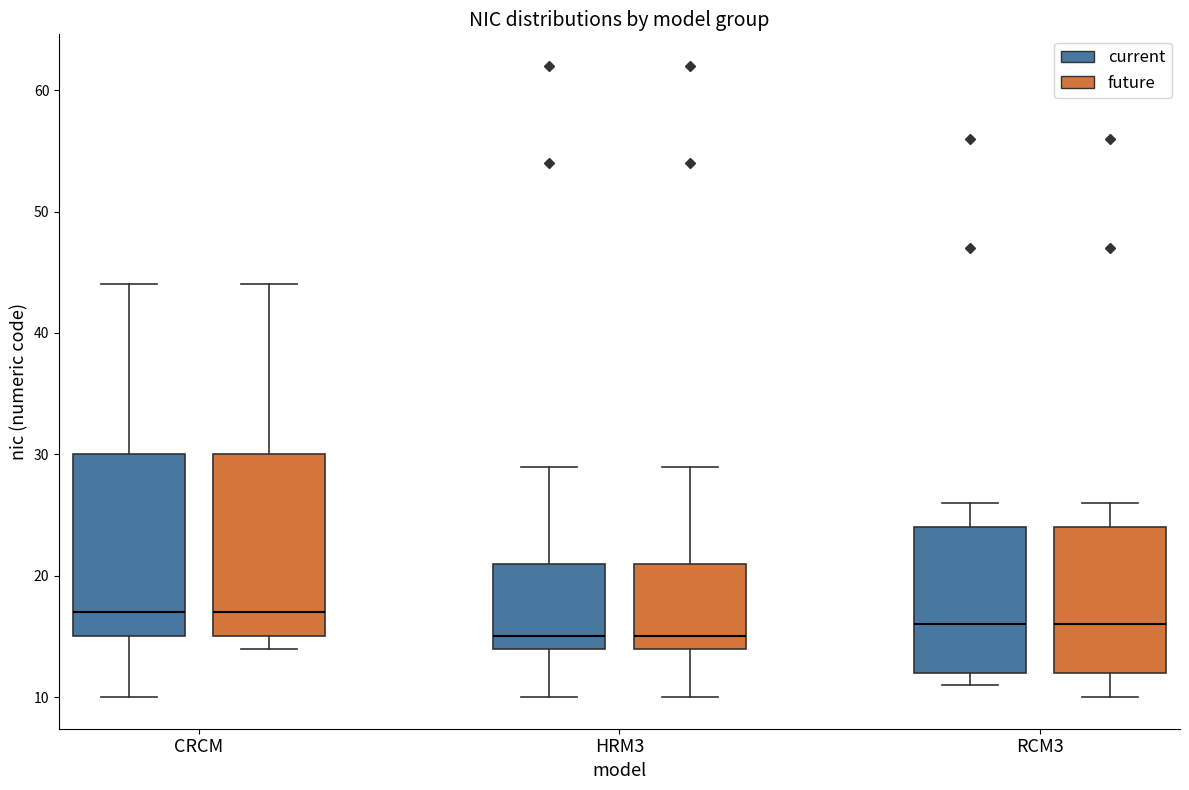

Where does the median line of the box for RCM3 (current) sit on the y-axis? The values are not printed on the chart, so give them approximately, as read against the axis.

16